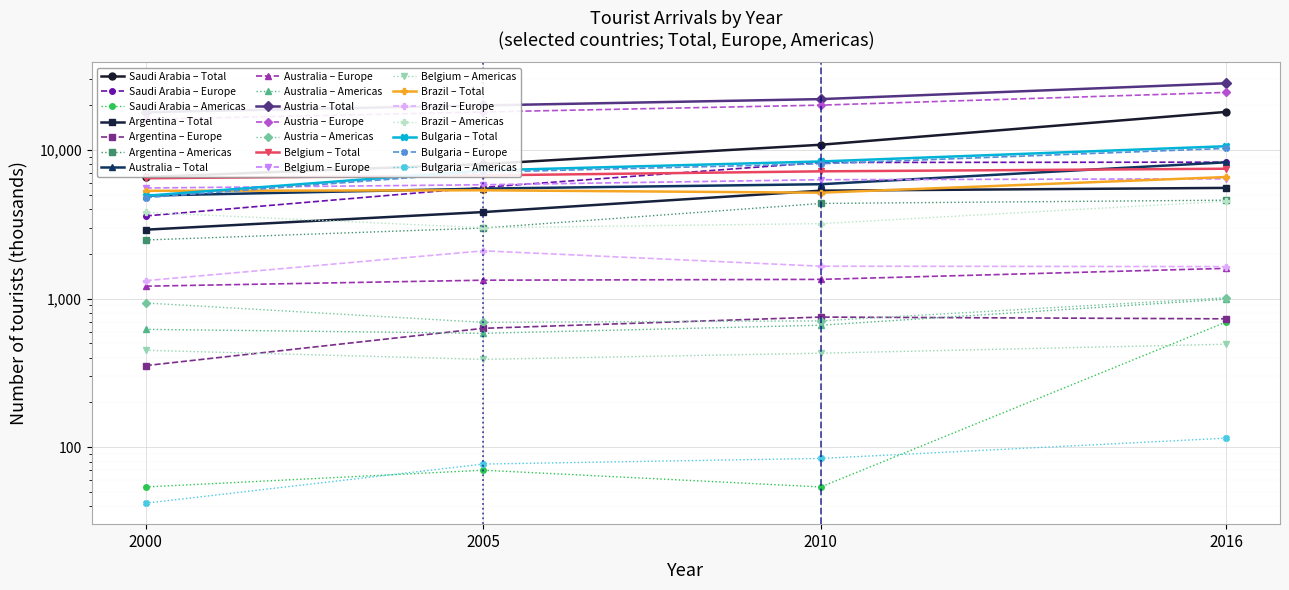

Is this an area chart (filled region under the line)?

No